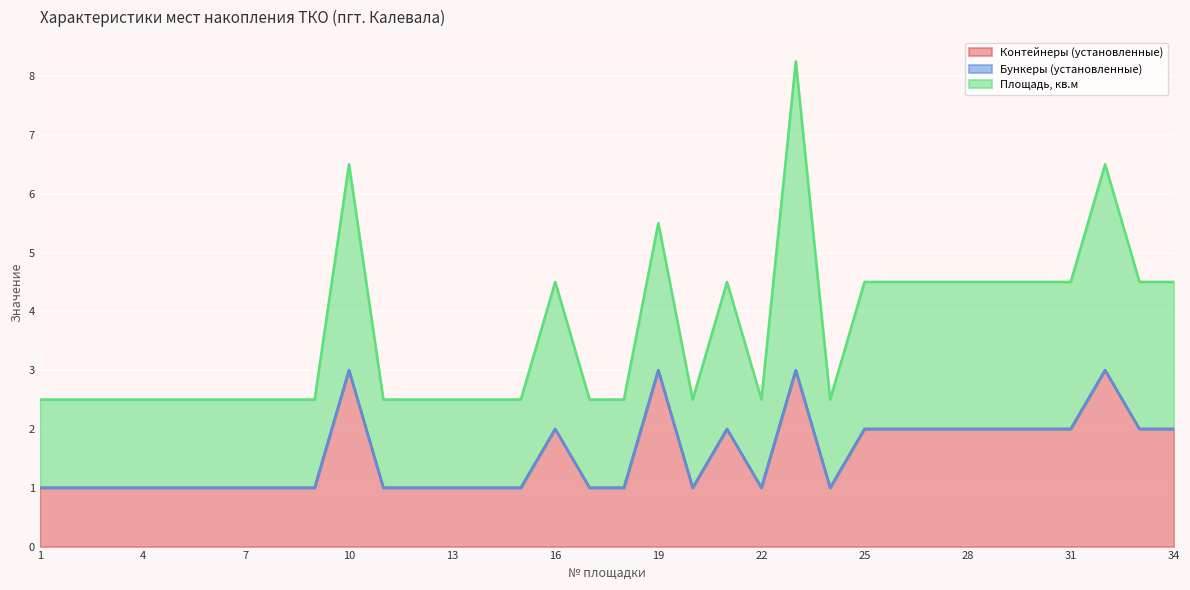

The value of Контейнеры (установленные) at 13 is 1.7. True or false?

False